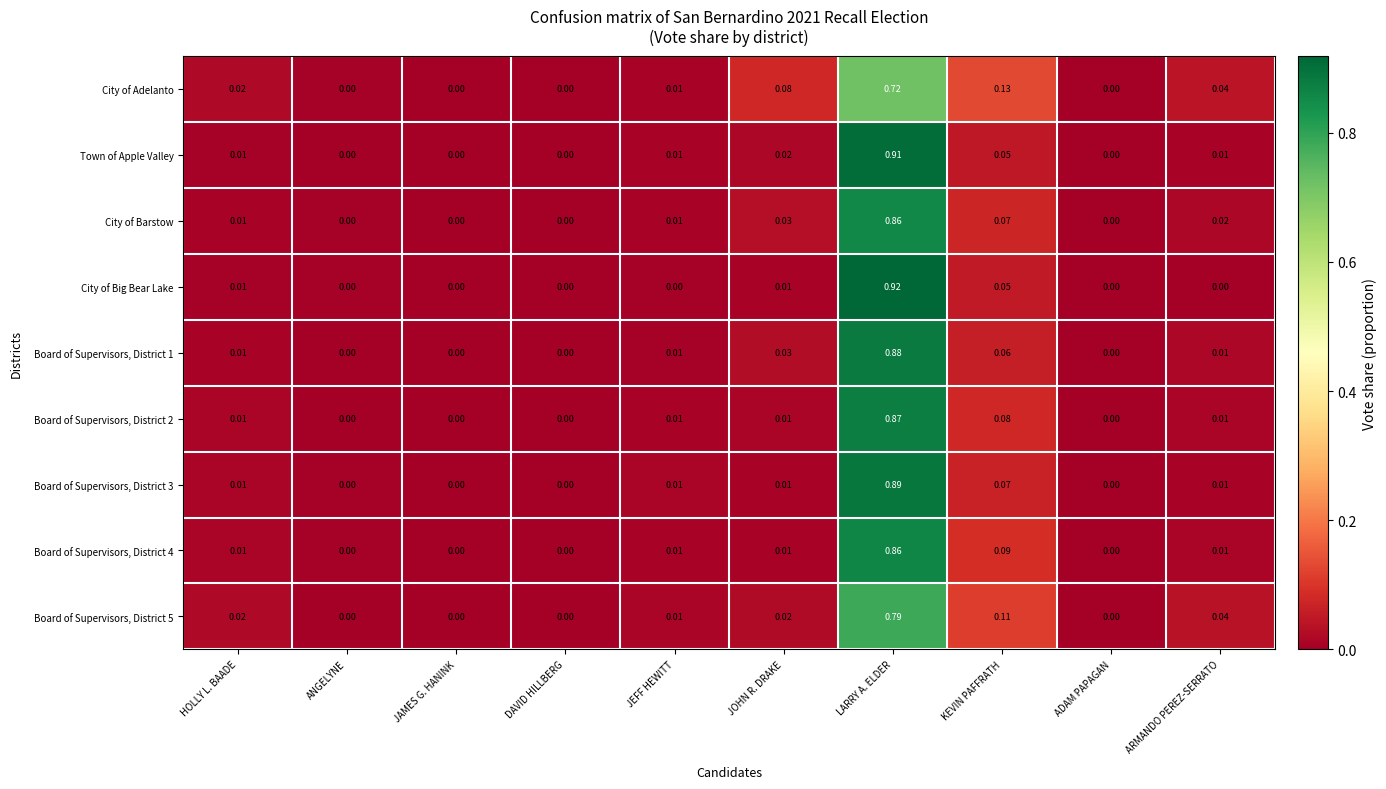

Which series has the largest total across all categories?

Town of Apple Valley